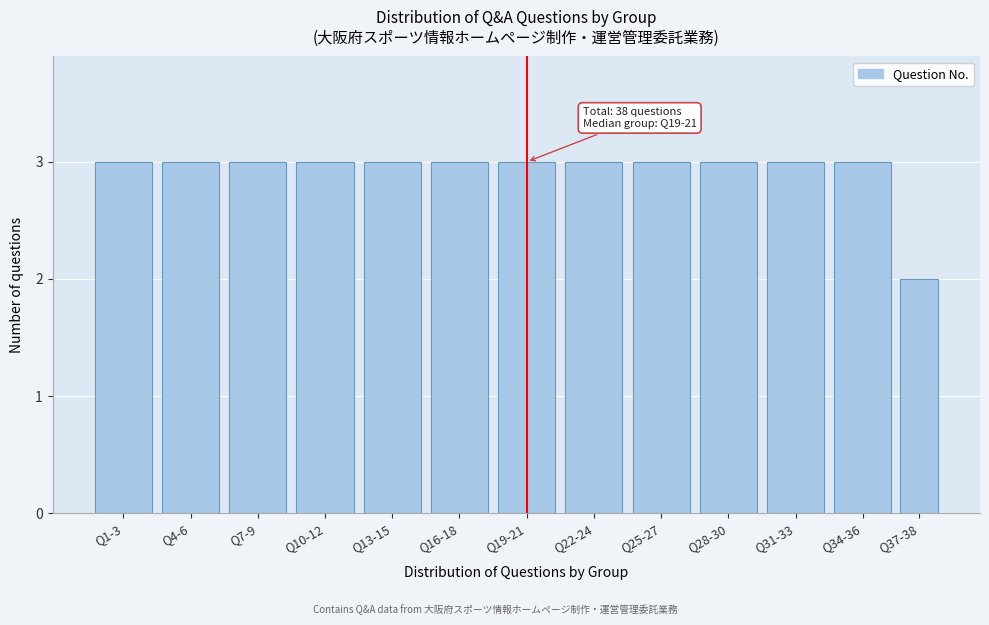

Reading left to right, extract all data points from this chart.

3	3	3	3	3	3	3	3	3	3	3	3	2